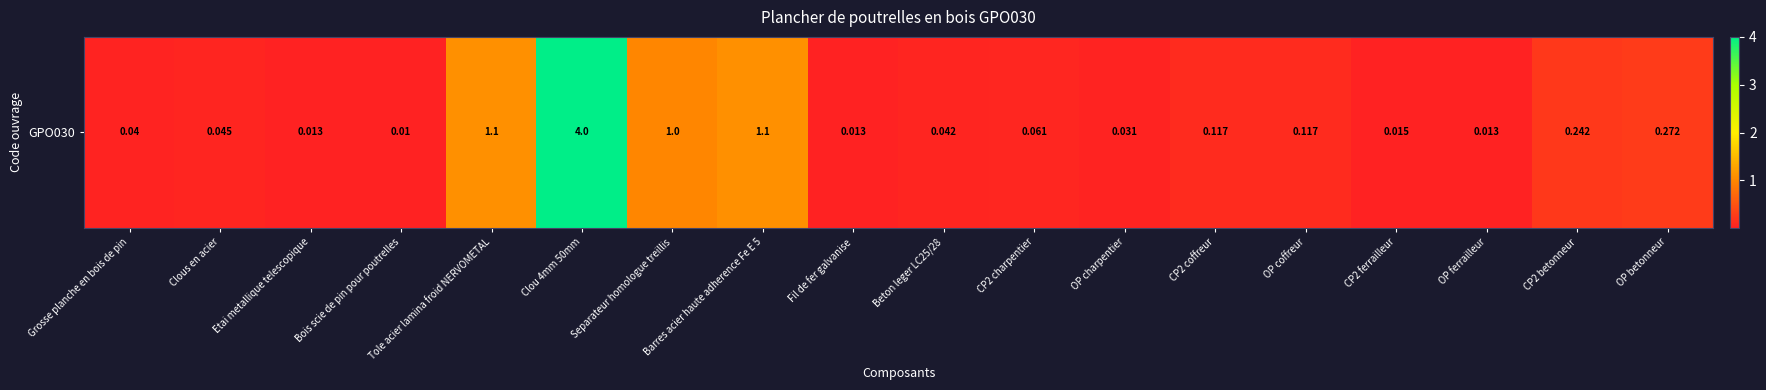

What is the difference between the second highest and second lowest values?

1.1